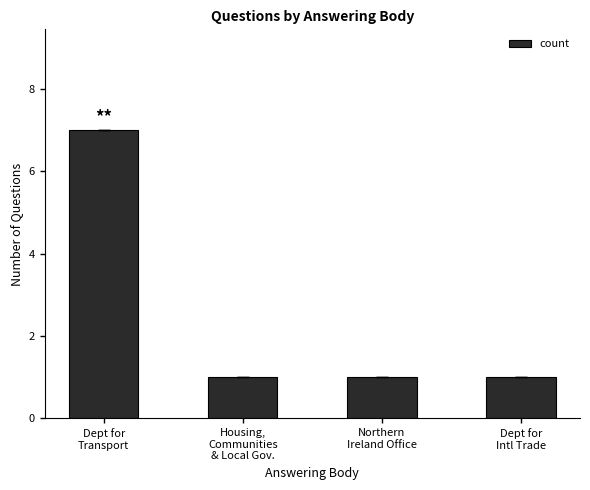

What is the difference between the maximum and second lowest values?

6